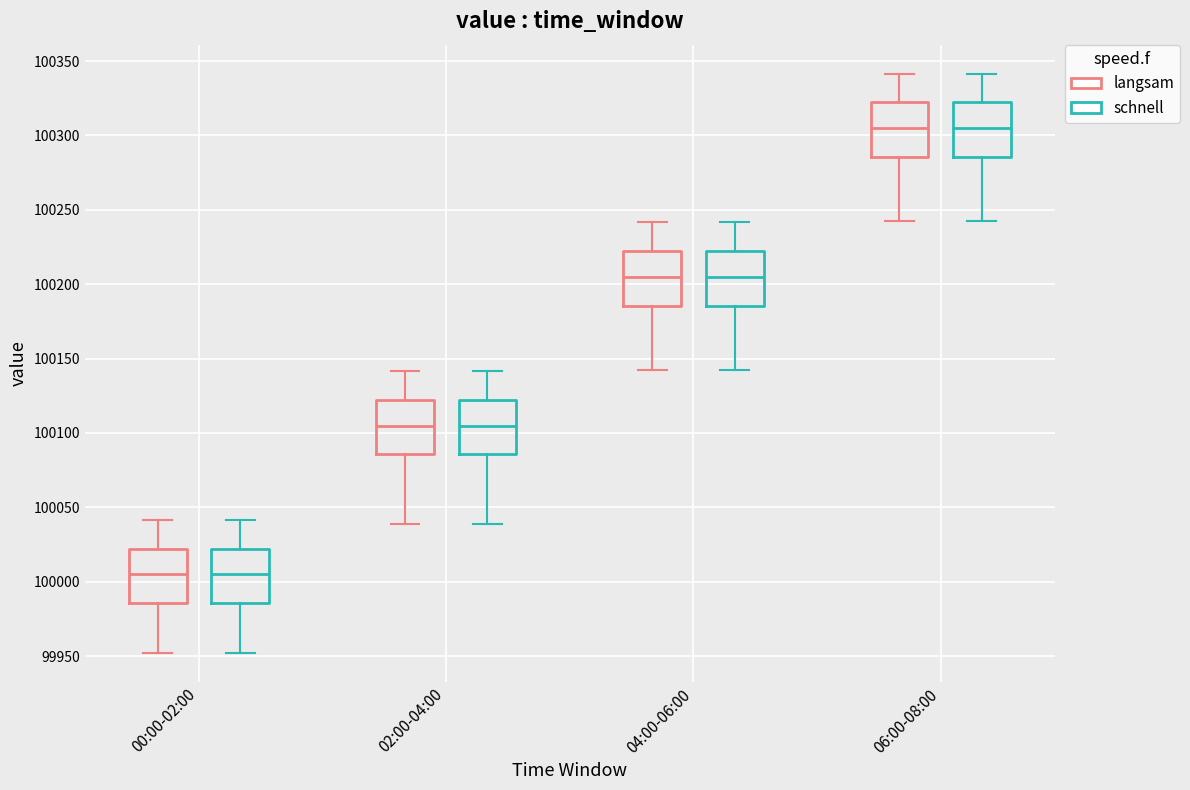

Reading left to right, transcribe this box plot: for each box, give where its median line is, the range the box spans, and where its two whiskers end, as read against the y-axis. The values are not printed on the chart, so give them approximately, as read against the axis.

00:00-02:00 (langsam): median 100005, box 99985 to 100020, whiskers 99950 to 100040
00:00-02:00 (schnell): median 100005, box 99985 to 100020, whiskers 99950 to 100040
02:00-04:00 (langsam): median 100105, box 100085 to 100120, whiskers 100040 to 100140
02:00-04:00 (schnell): median 100105, box 100085 to 100120, whiskers 100040 to 100140
04:00-06:00 (langsam): median 100205, box 100185 to 100220, whiskers 100140 to 100240
04:00-06:00 (schnell): median 100205, box 100185 to 100220, whiskers 100140 to 100240
06:00-08:00 (langsam): median 100305, box 100285 to 100320, whiskers 100240 to 100340
06:00-08:00 (schnell): median 100305, box 100285 to 100320, whiskers 100240 to 100340